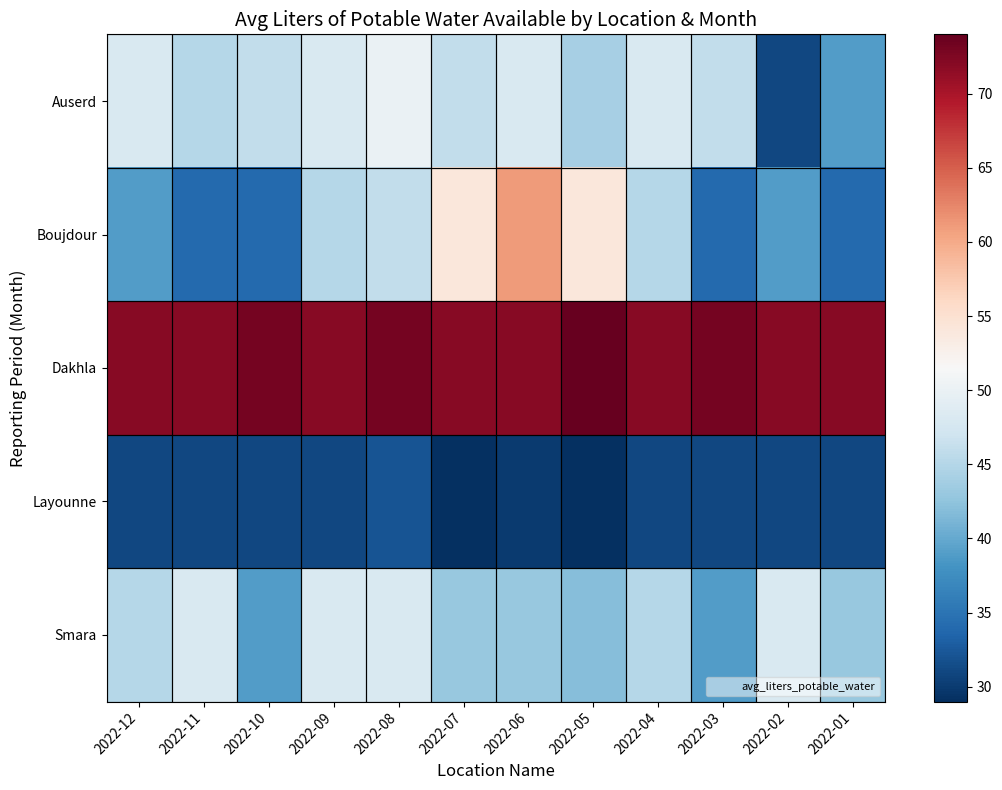

Which series has the largest total across all categories?

Dakhla